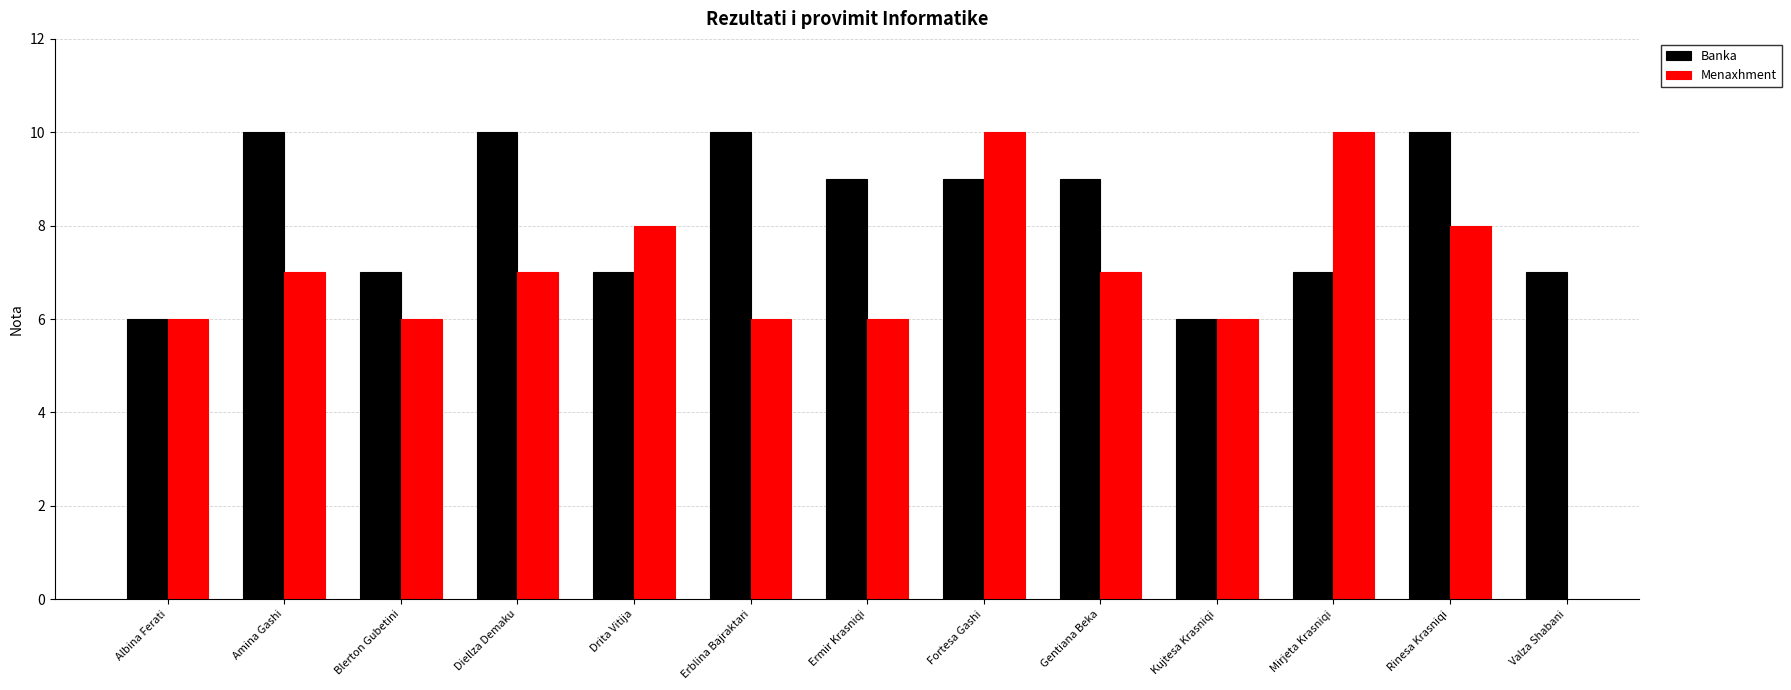

What value does the Banka series have at Gentiana Beka?

9